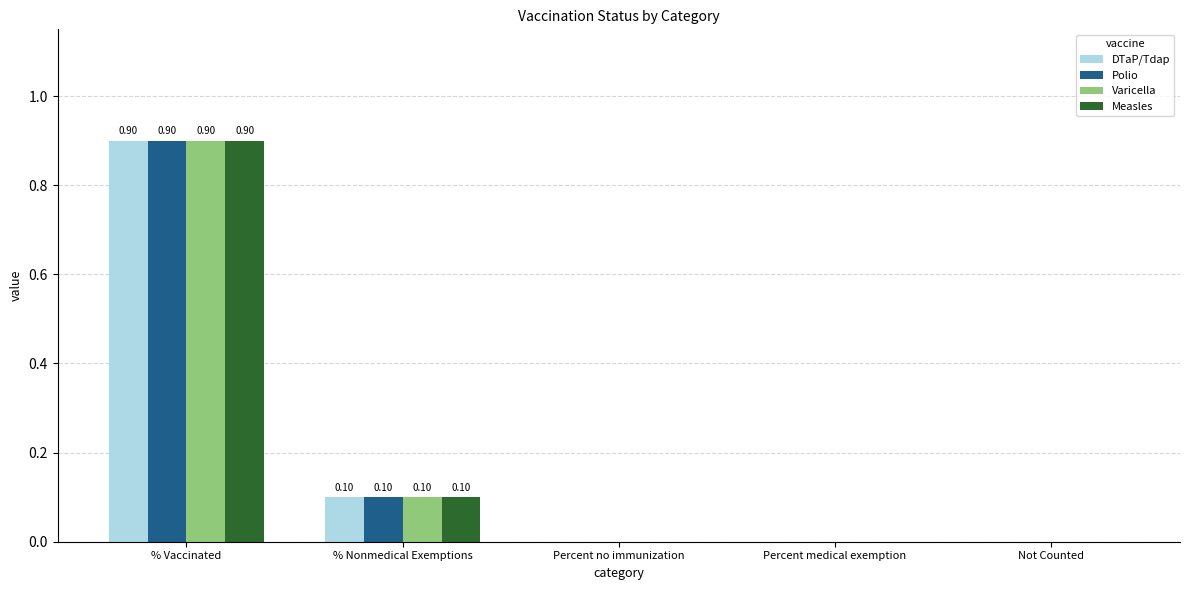

What is the average value of the DTaP/Tdap series?

0.2